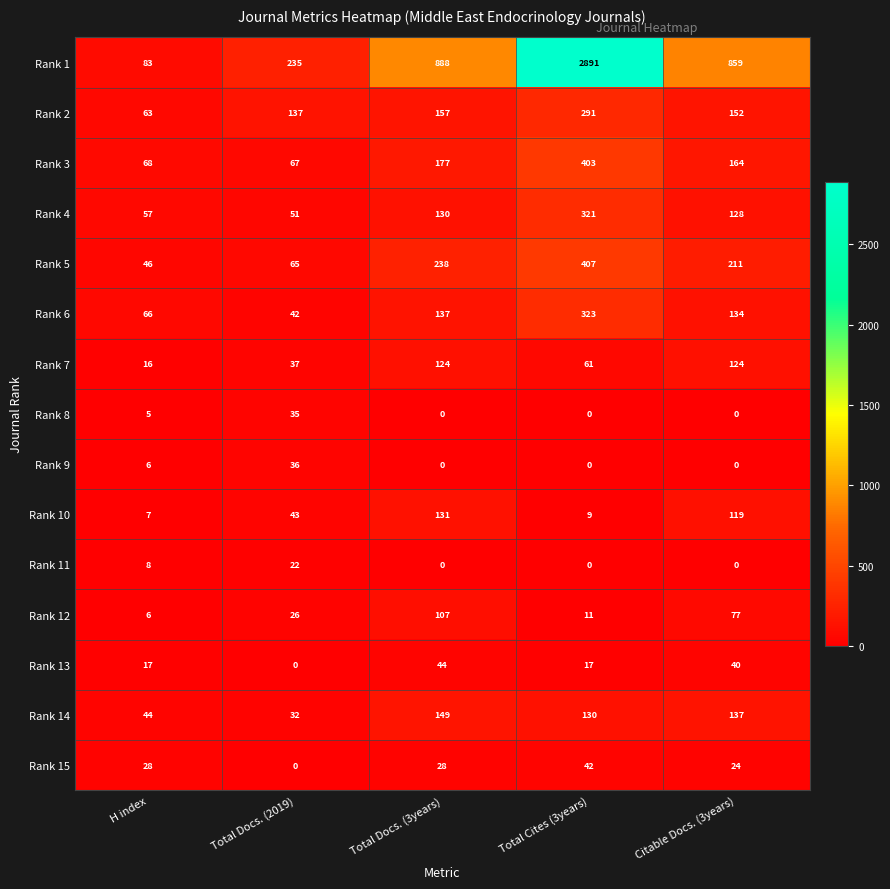

The Rank 7 series shows 110 at Total Cites (3years). True or false?

False